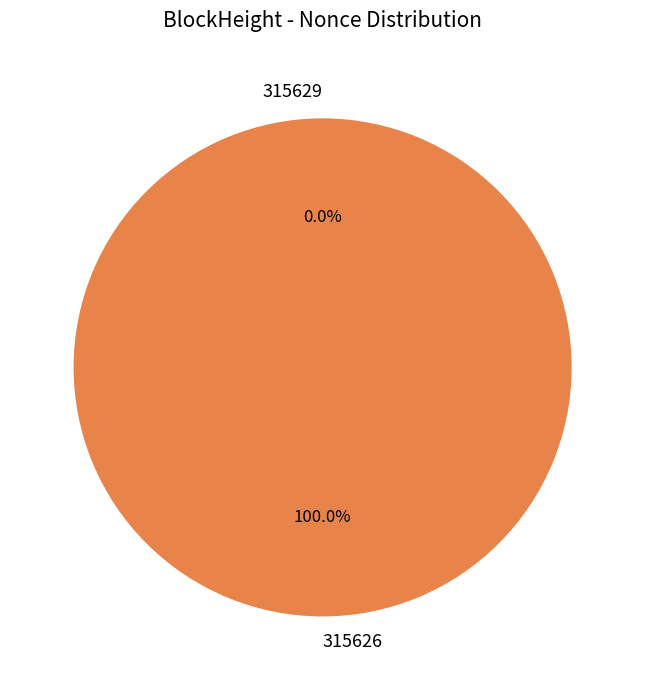

Is it true that 315629 is 0% of the pie?

True